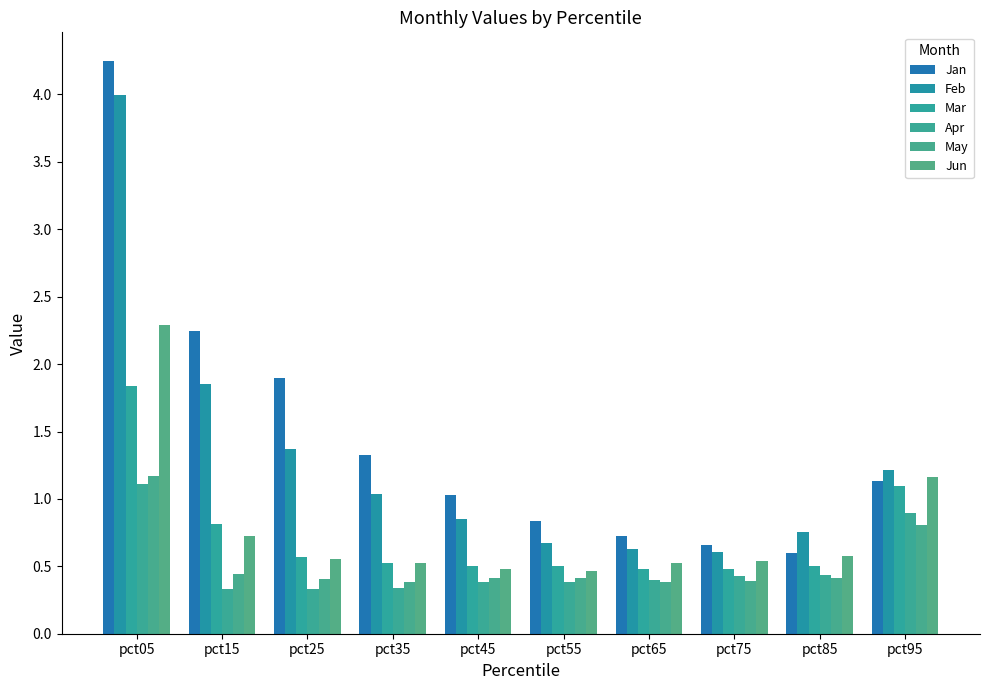

How many distinct data groups are displayed?

6